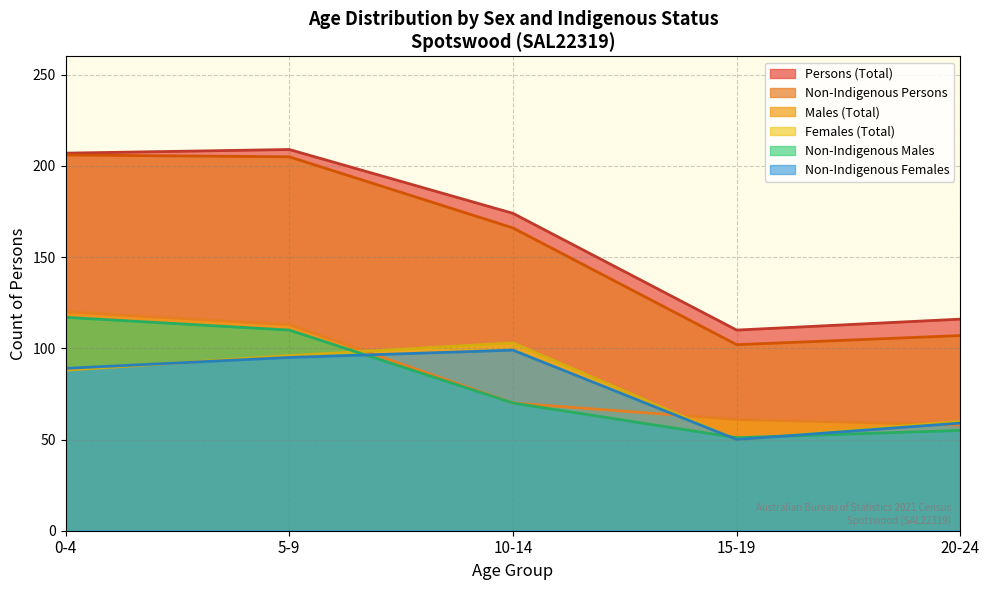

What is the total value across all series at 15-19?

424